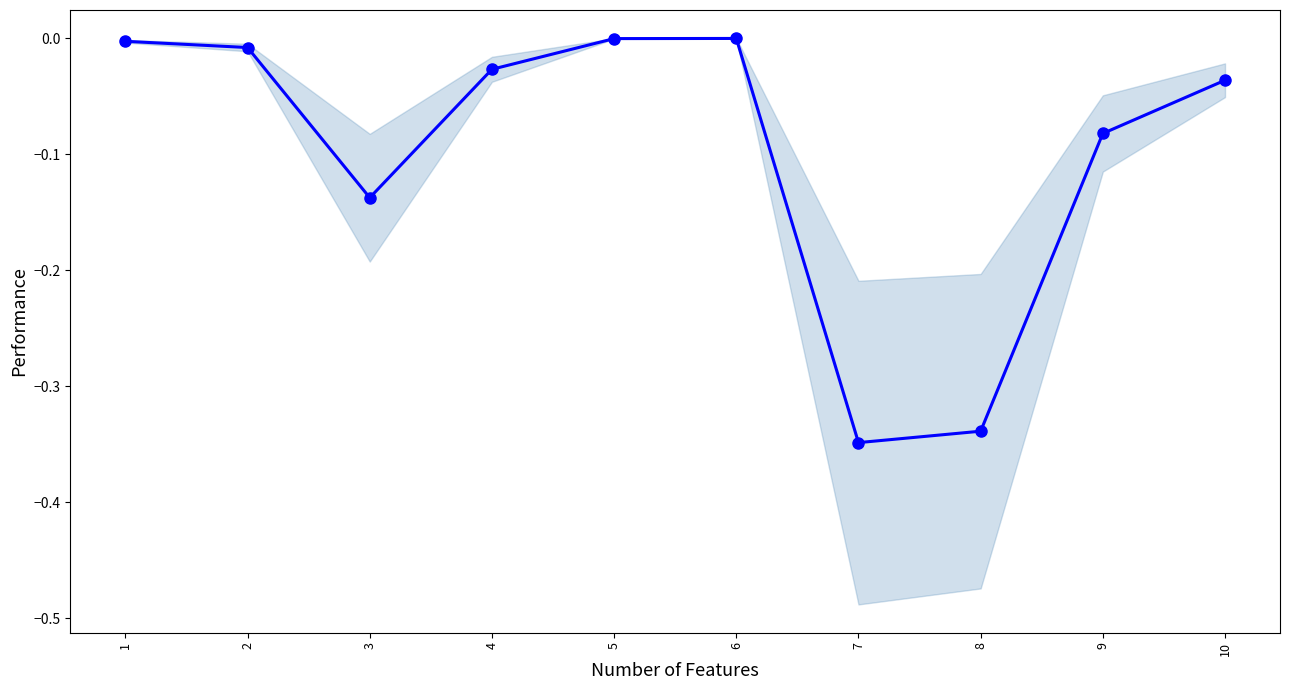

The chart shows a value of -0.3 at 7. True or false?

True